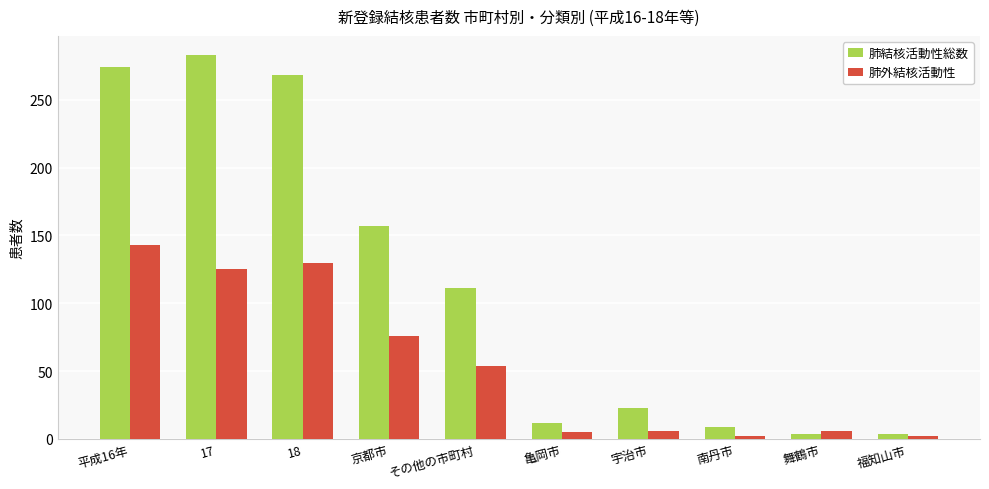

At how many categories does at least one series exceed 76?

5